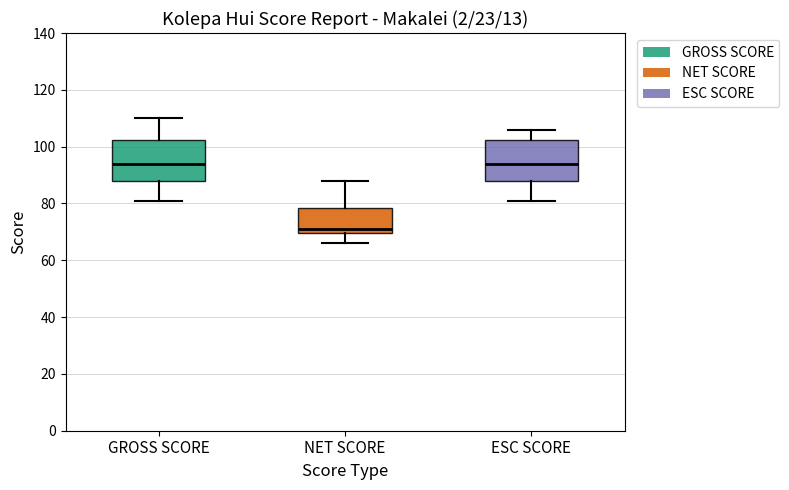

Where does the median line of the box for ESC SCORE sit on the y-axis? The values are not printed on the chart, so give them approximately, as read against the axis.

94